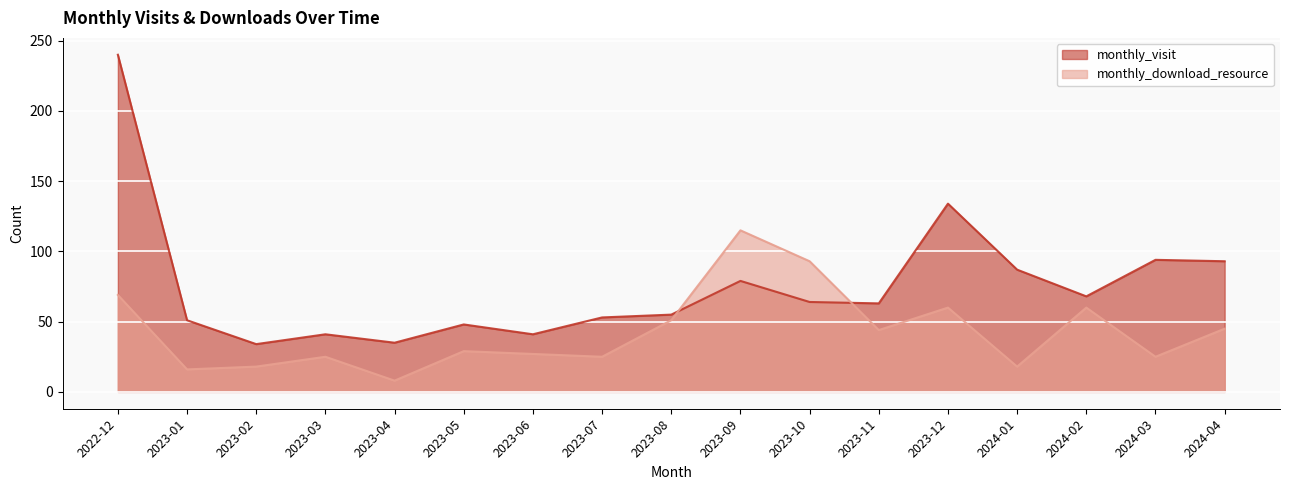

How many interior local valleys does the monthly_download_resource series have?

6